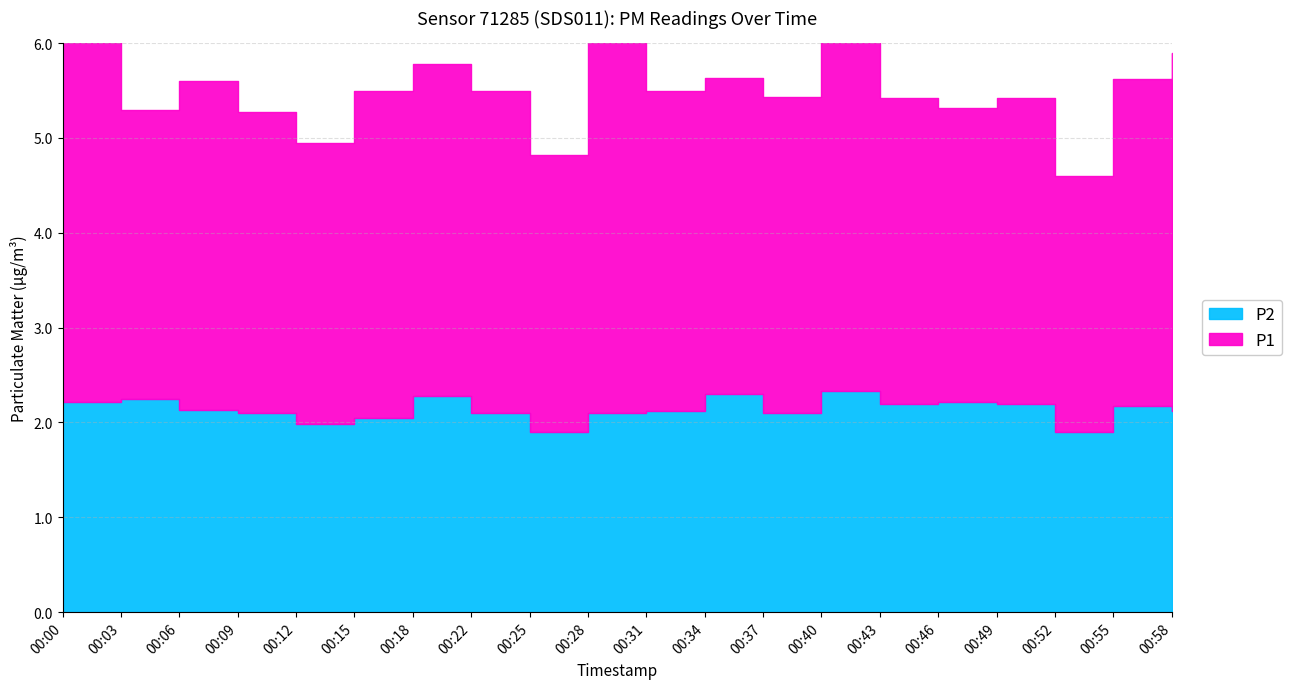

The P2 series shows 1.3 at 00:28. True or false?

False